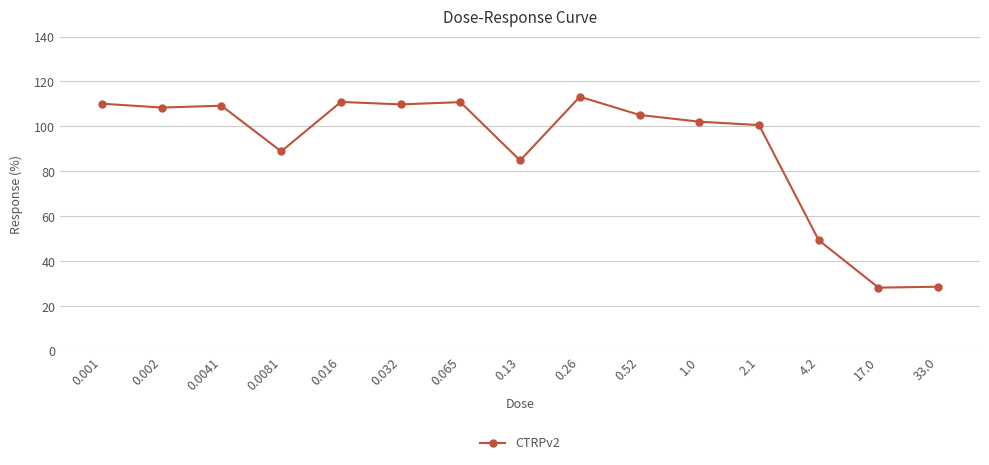

What is the sum of all values?

1360.2